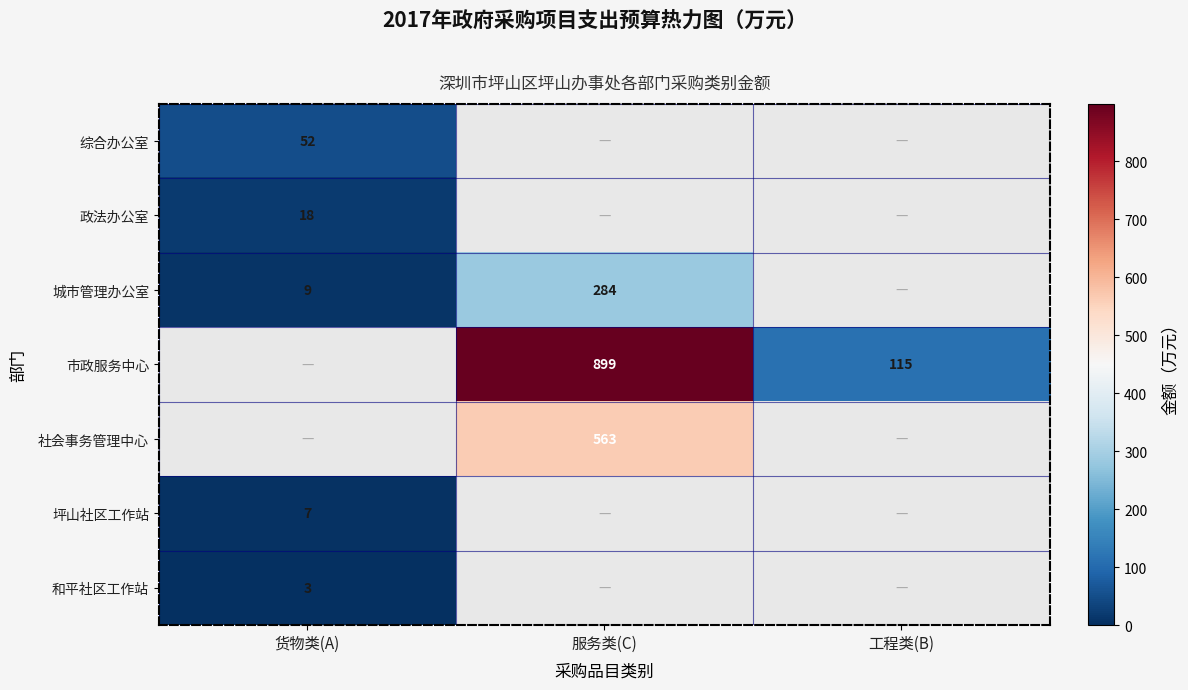

The value of 政法办公室 at 货物类(A) is 18. True or false?

True